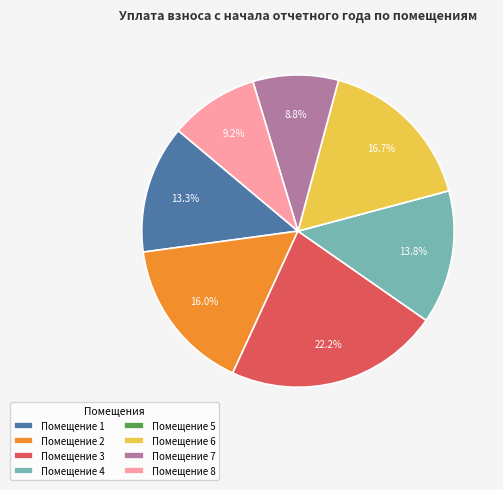

Between Помещение 3 and Помещение 1, which is larger?

Помещение 3